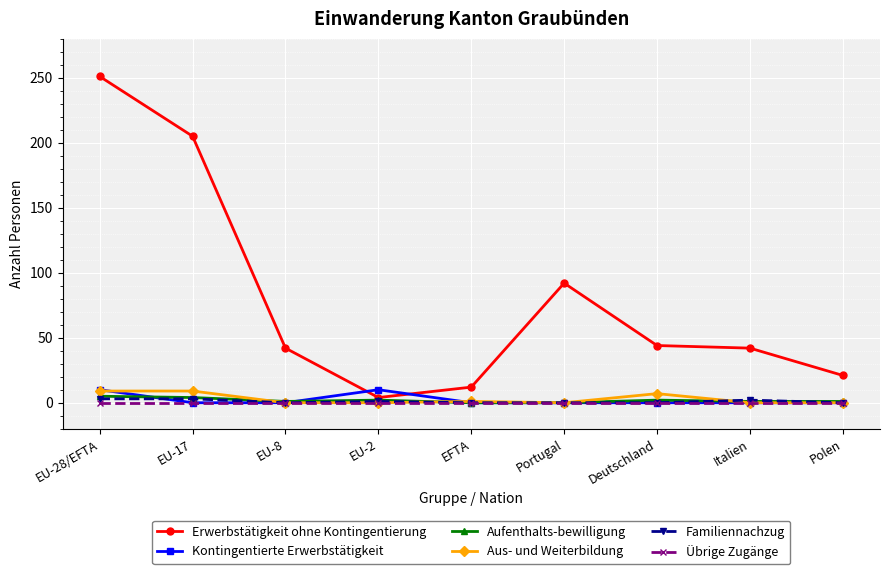

How many lines are shown in the chart?

6